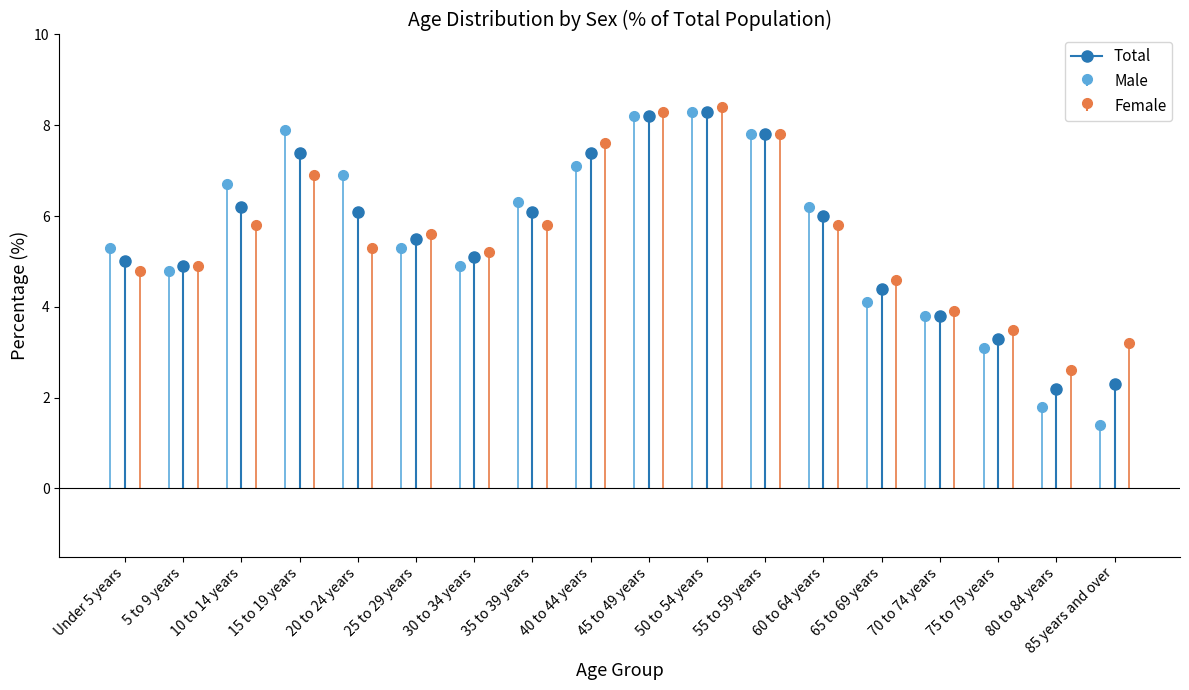

What is the label of the 10th point from the right?

40 to 44 years